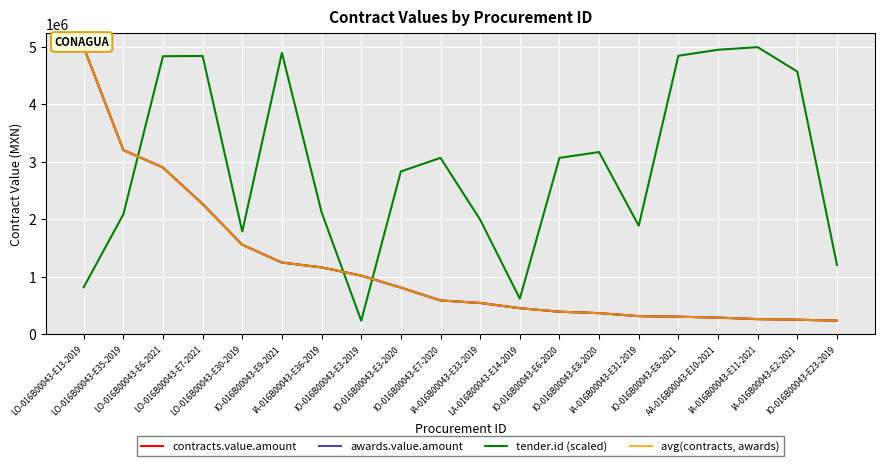

True or false: avg(contracts, awards) has more than 0 points higher than both neighbors.

False